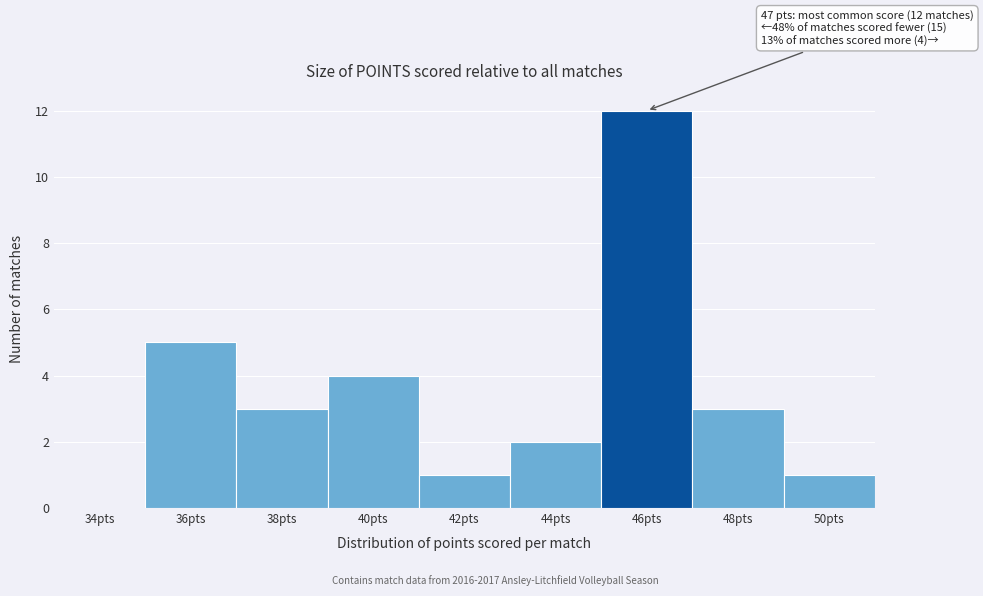

Reading right to left, what are all the values shown in this chart?

50pts=1	48pts=3	46pts=12	44pts=2	42pts=1	40pts=4	38pts=3	36pts=5	34pts=0